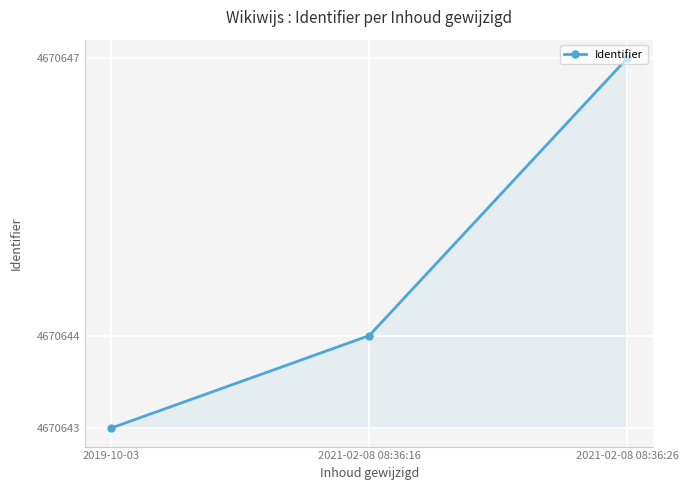

Is this an area chart (filled region under the line)?

Yes